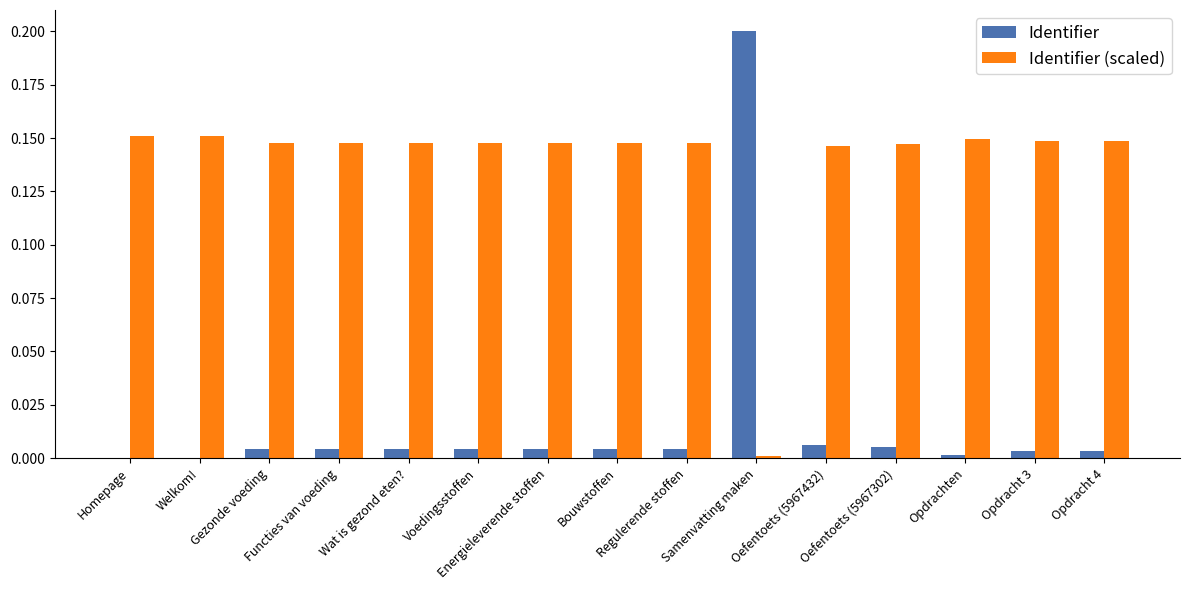

Which series has the largest total across all categories?

Identifier (scaled)